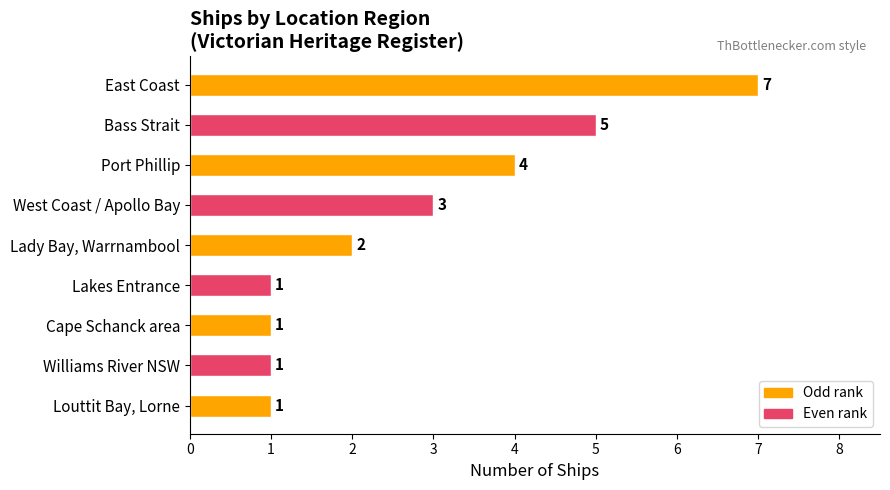

How many bars are there in total?

9